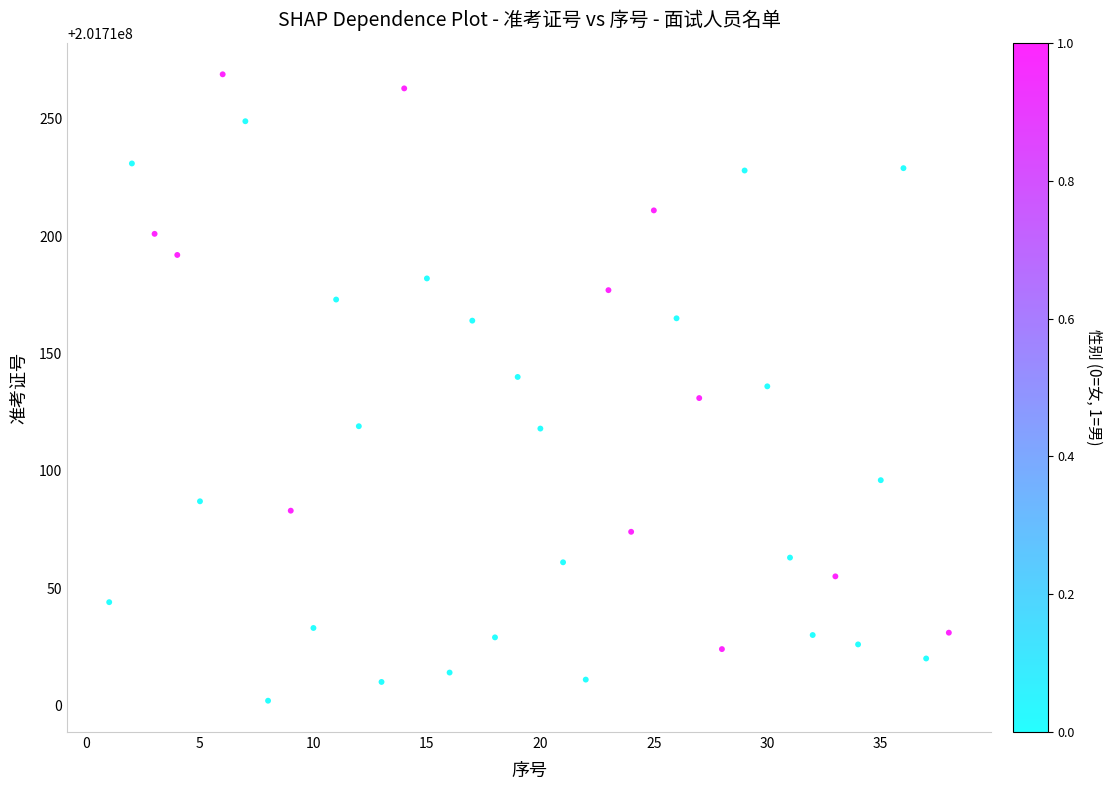

What is the range of Y values (max minus min)?

267